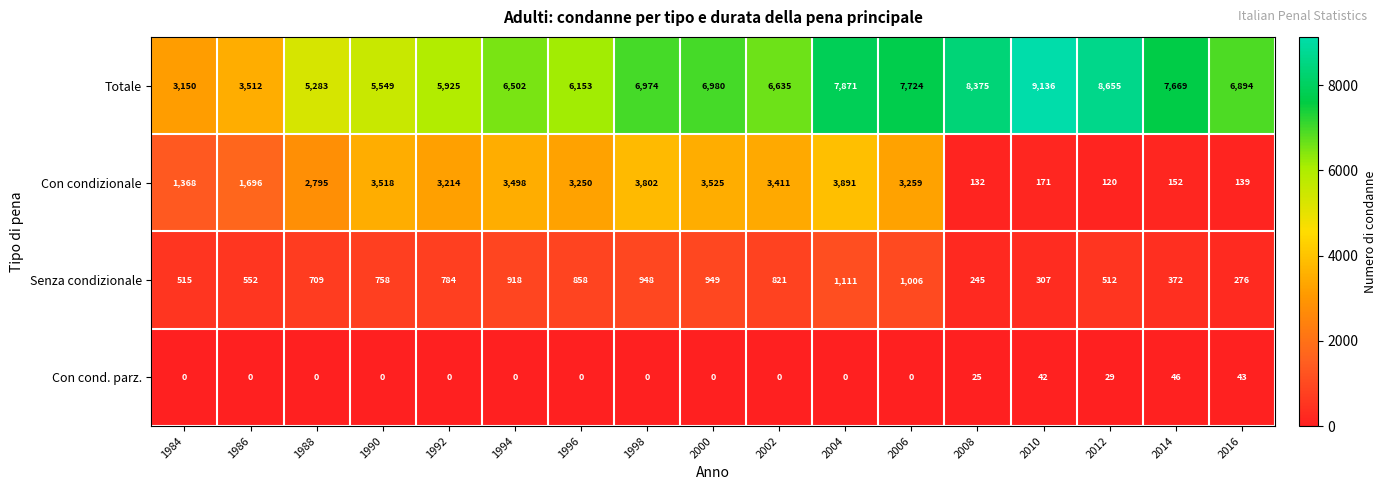

What is the difference between the maximum and minimum values in the Totale series?

5986